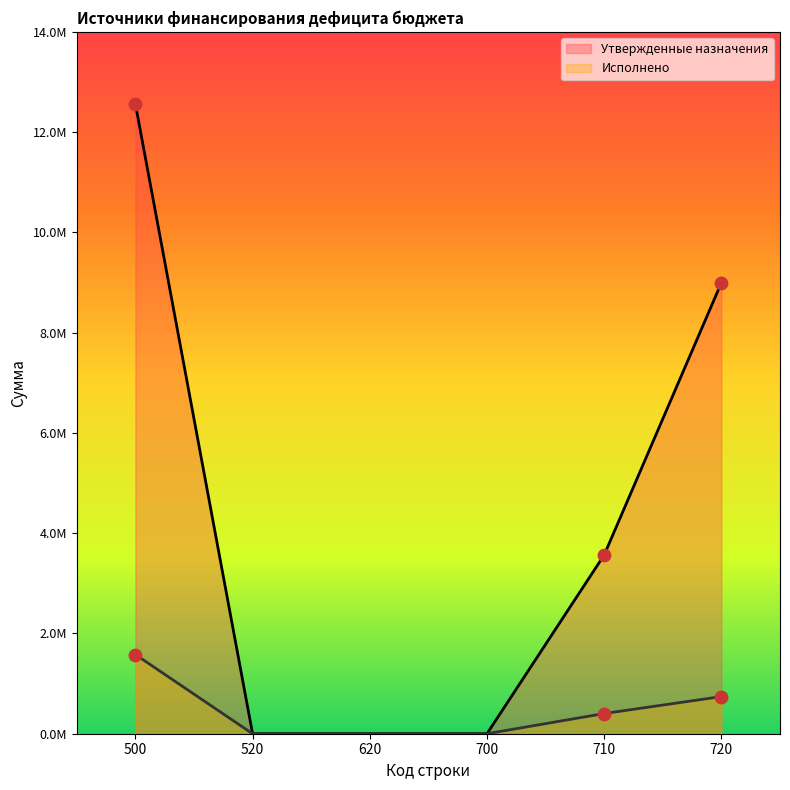

At how many categories does at least one series exceed 4631603?

2